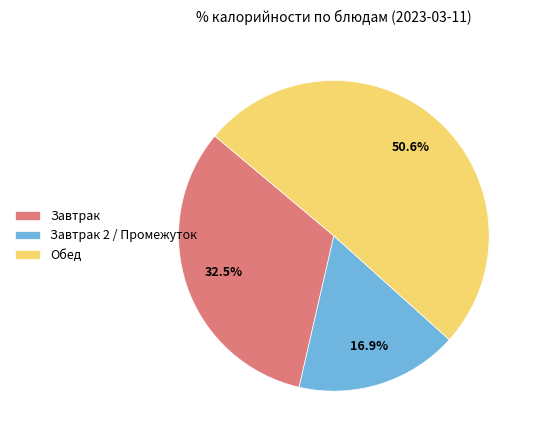

How many segments does this pie chart have?

3